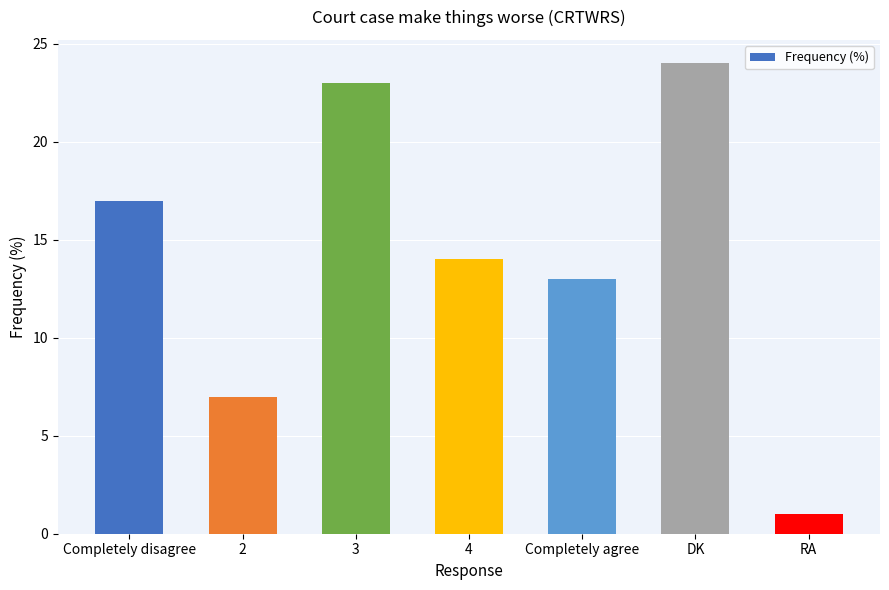

What is the label of the 4th bar from the right?

4